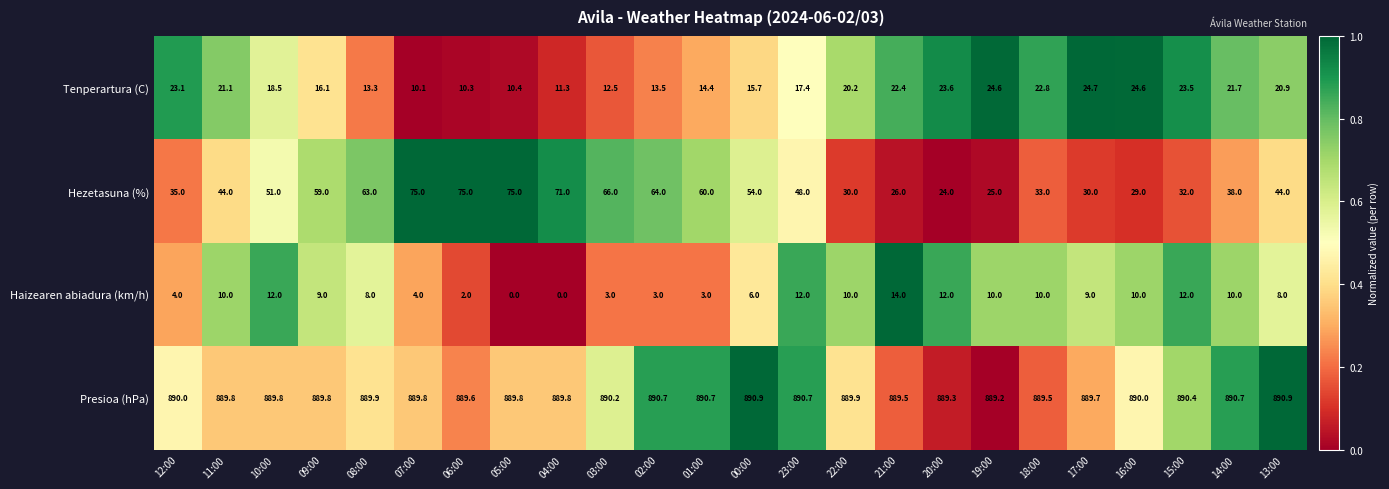

At which label is Tenperartura (C) closest to 17?

23:00